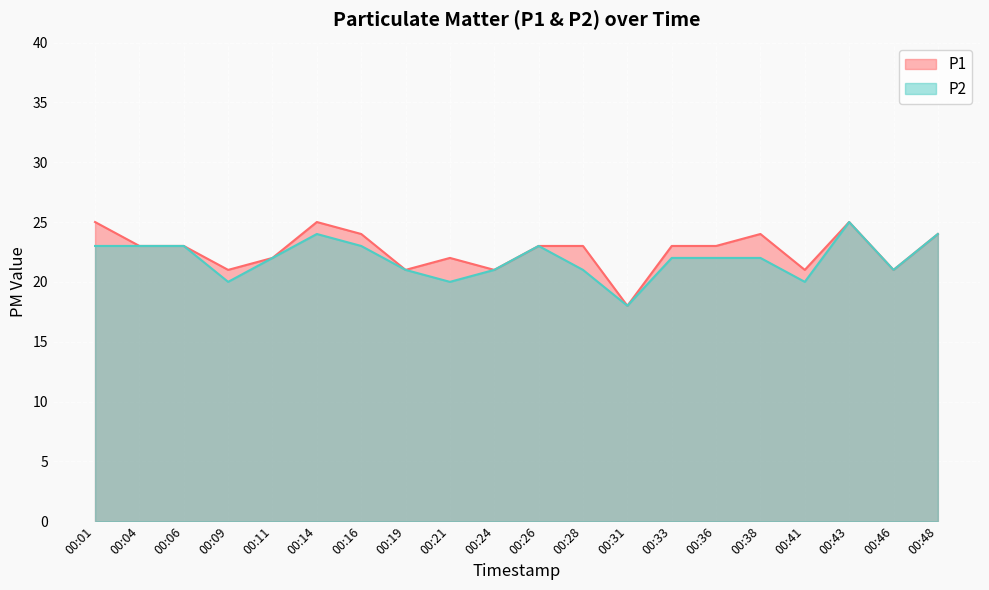

Which has a higher value, 00:43 or 00:31?

00:43